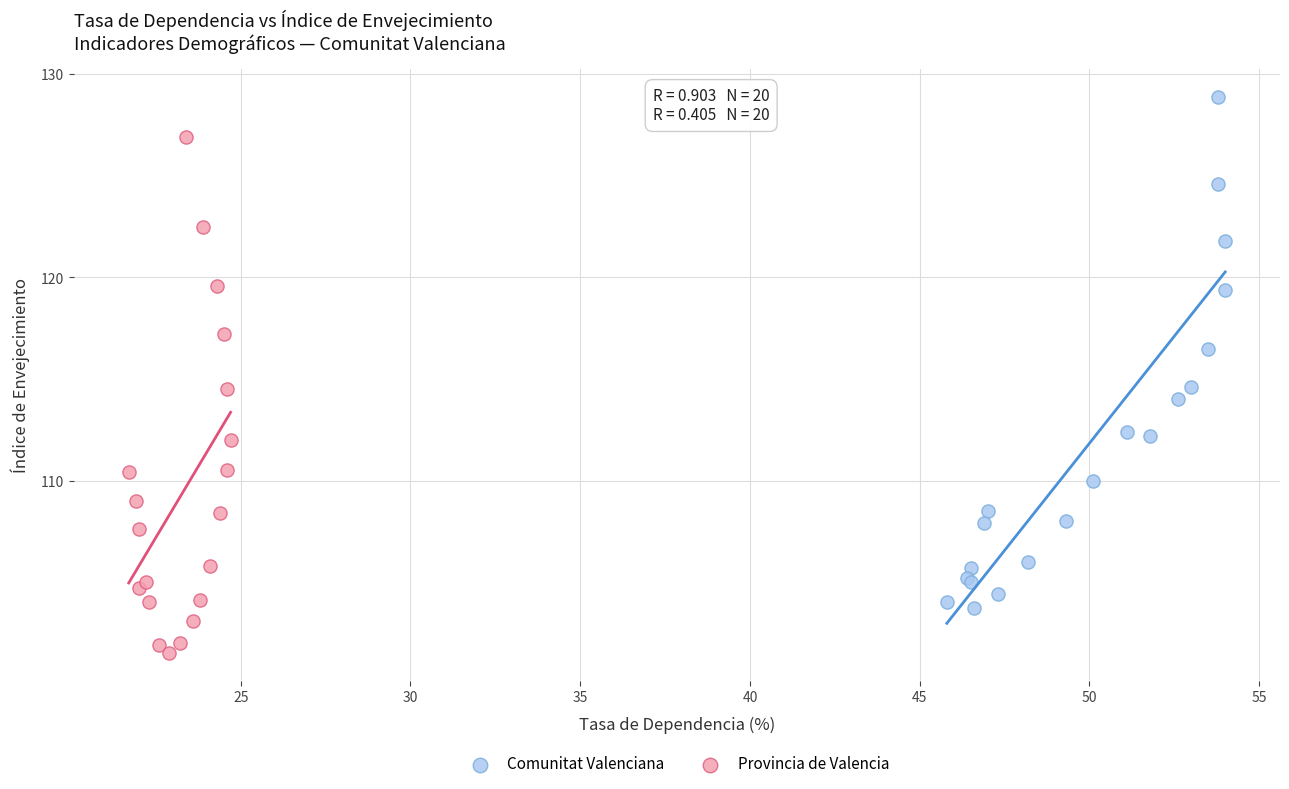

Which series contains the lowest Y value?

Provincia de Valencia